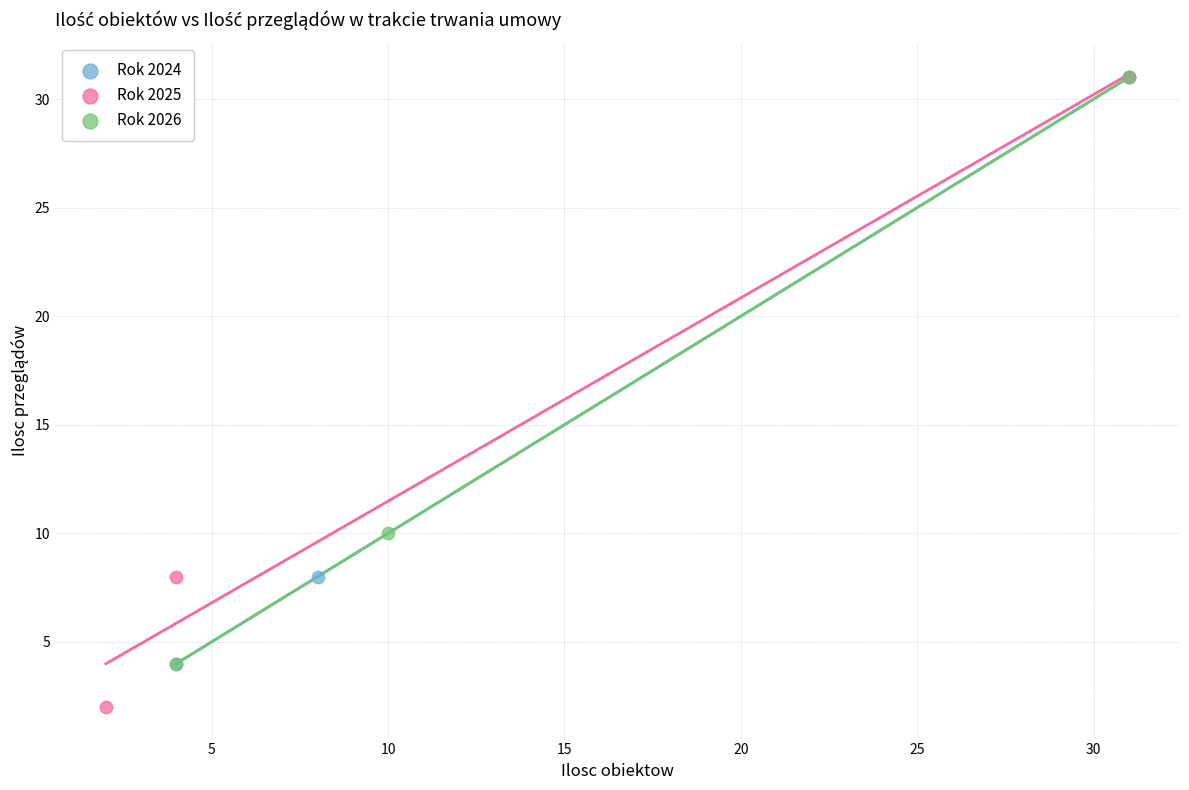

Which series has the widest spread of Y values?

Rok 2025